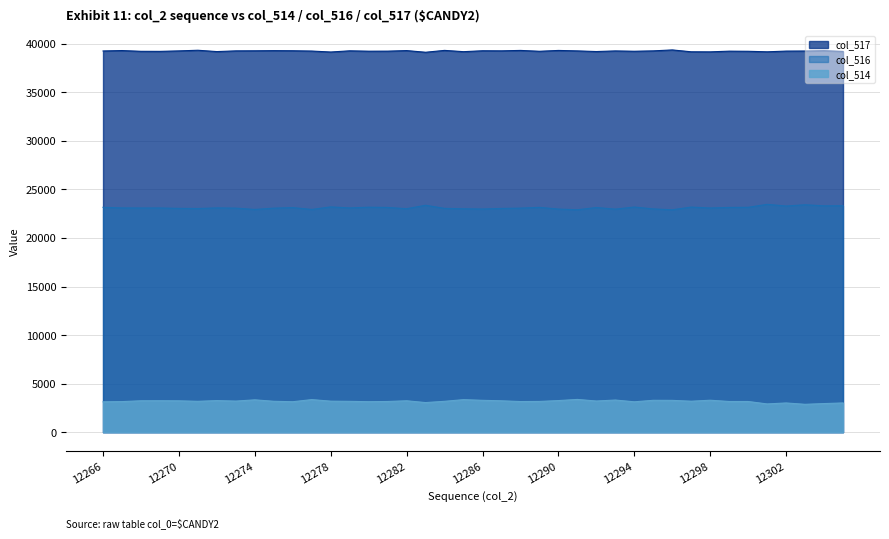

At how many categories does at least one series exceed 30677?

40